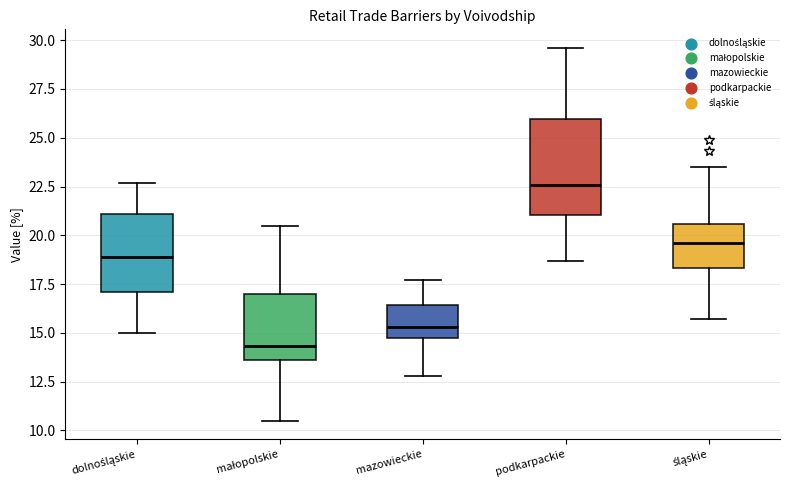

Reading left to right, read every box against the y-axis: the position of its median line, the range the box covers, and the ends of its whiskers. The values are not printed on the chart, so give them approximately, as read against the axis.

dolnośląskie: median 19.0, box 17.0 to 21.0, whiskers 15.0 to 22.5
małopolskie: median 14.5, box 13.5 to 17.0, whiskers 10.5 to 20.5
mazowieckie: median 15.5, box 14.5 to 16.5, whiskers 13.0 to 17.5
podkarpackie: median 22.5, box 21.0 to 26.0, whiskers 18.5 to 29.5
śląskie: median 19.5, box 18.5 to 20.5, whiskers 15.5 to 23.5